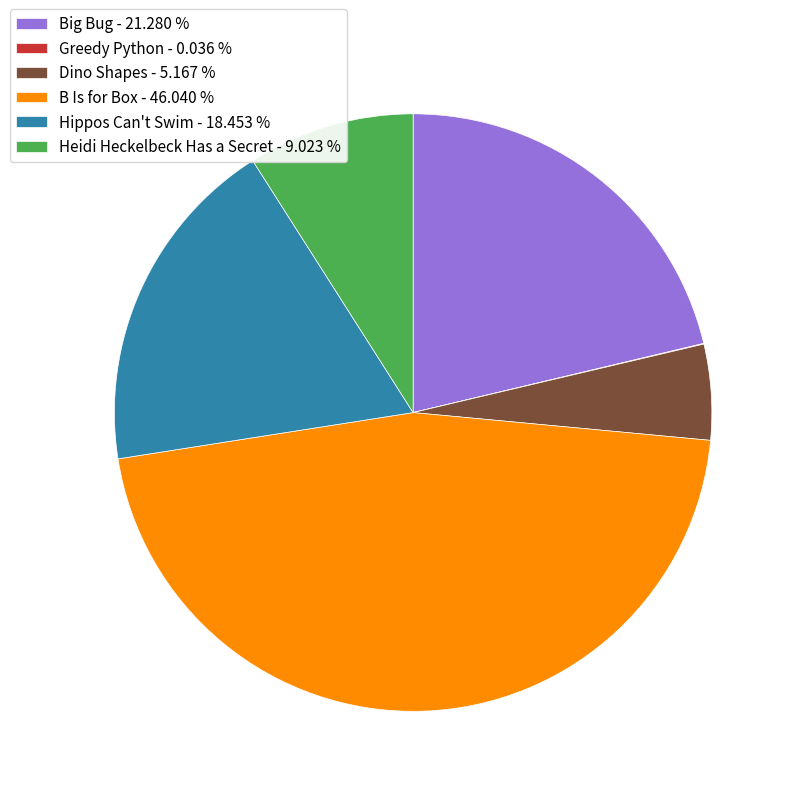

Between Dino Shapes - 5.167 % and Heidi Heckelbeck Has a Secret - 9.023 %, which is larger?

Heidi Heckelbeck Has a Secret - 9.023 %